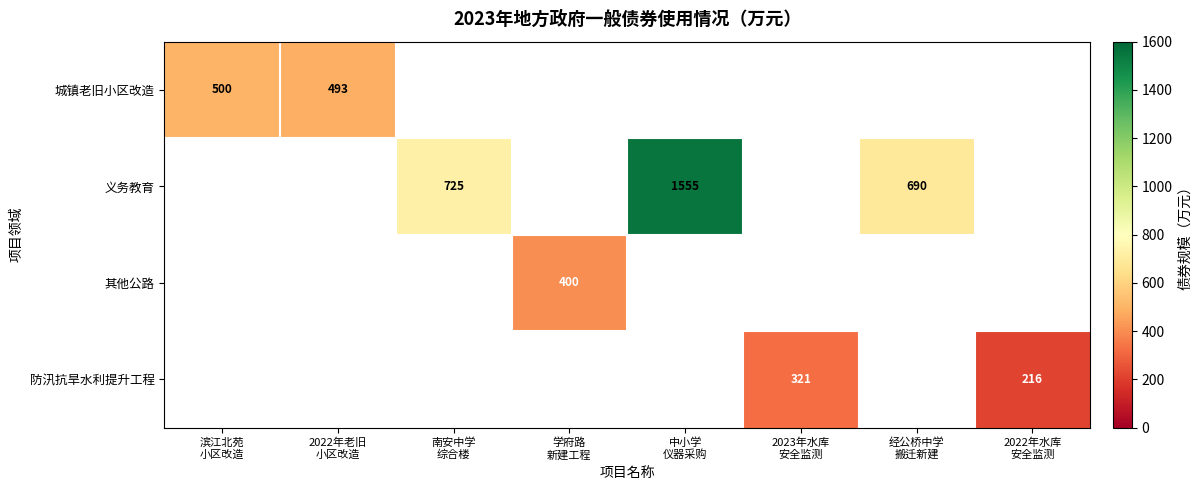

Which label corresponds to the smallest value in the chart?

2022年水库
安全监测